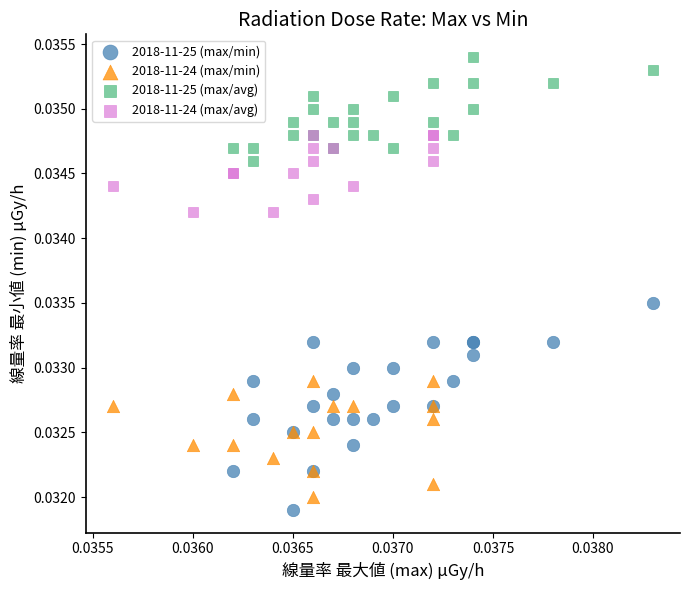

Which series has the widest spread of Y values?

2018-11-25 (max/min)